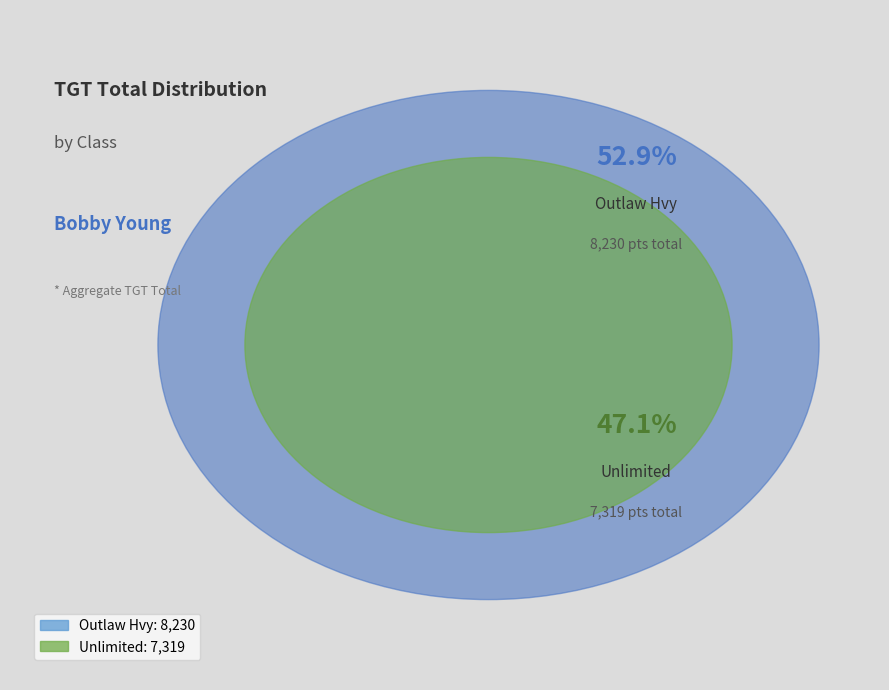

What percentage is the Unlimited slice, to the nearest percent?

47%